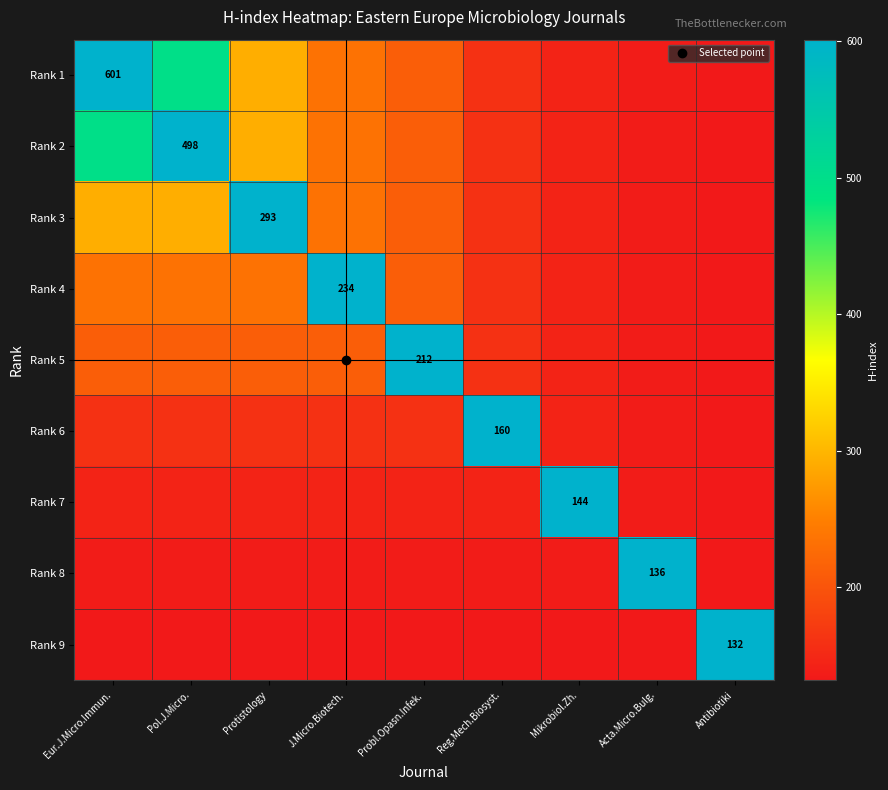

At which label is Rank 3 closest to 366?

Eur.J.Micro.Immun.